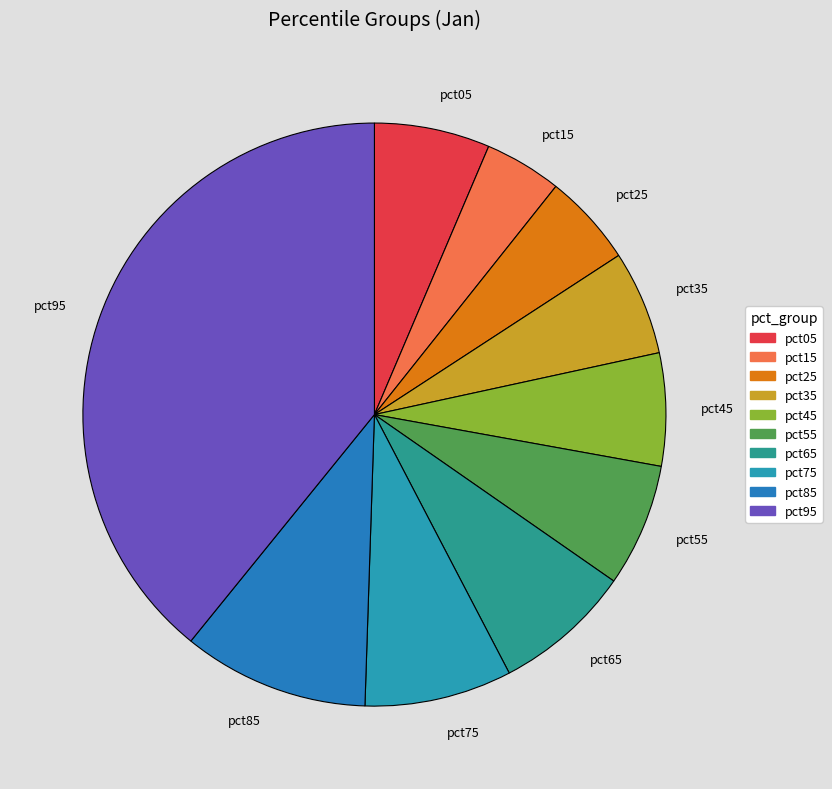

Does any single category account for the majority?

No